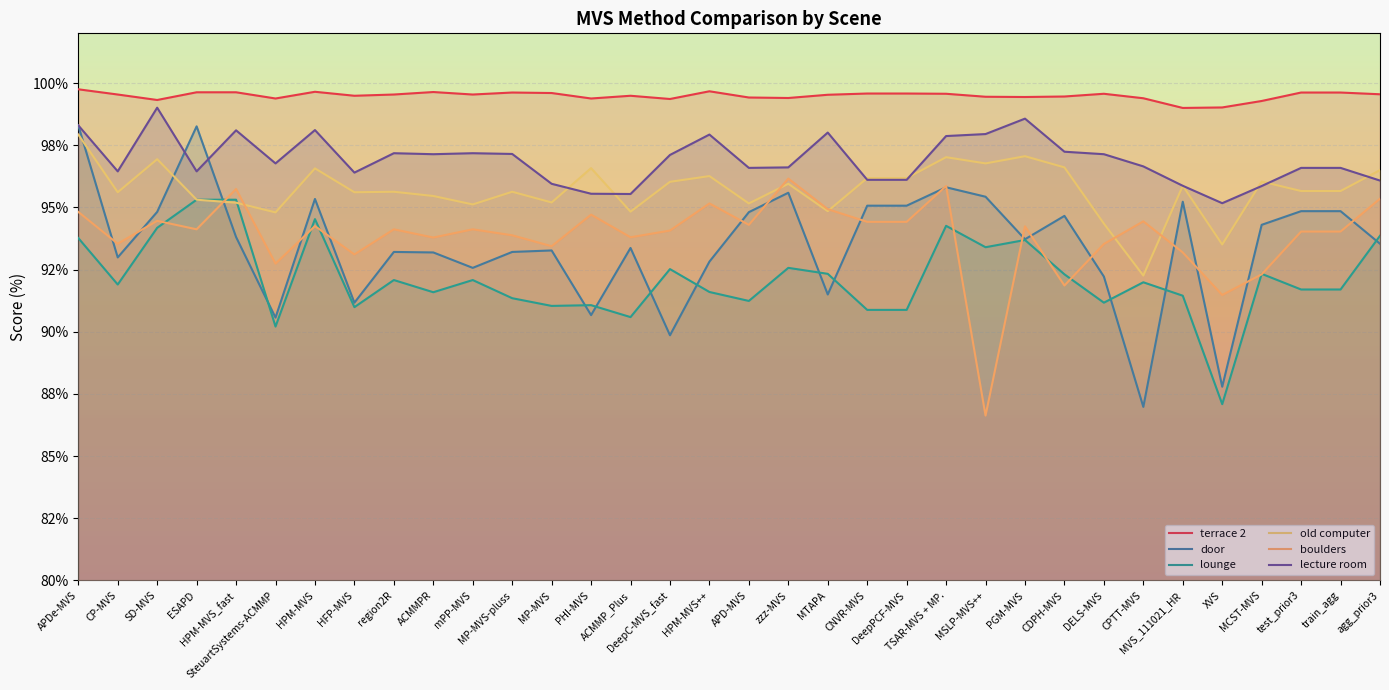

List the labels in order of terrace 2 value, largest first.

APDe-MVS, HPM-MVS++, HPM-MVS, ACMMPR, ESAPD, HPM-MVS_fast, MP-MVS-pluss, test_prior3, train_agg, MP-MVS, CNVR-MVS, DeepPCF-MVS, TSAR-MVS + MP., DELS-MVS, agg_prior3, CP-MVS, region2R, mPP-MVS, MTAPA, HFP-MVS, ACMMP_Plus, CDPH-MVS, MSLP-MVS++, PGM-MVS, APD-MVS, zzz-MVS, CPTT-MVS, SteuartSystems-ACMMP, PHI-MVS, DeepC-MVS_fast, SD-MVS, MCST-MVS, XVS, MVS_111021_HR